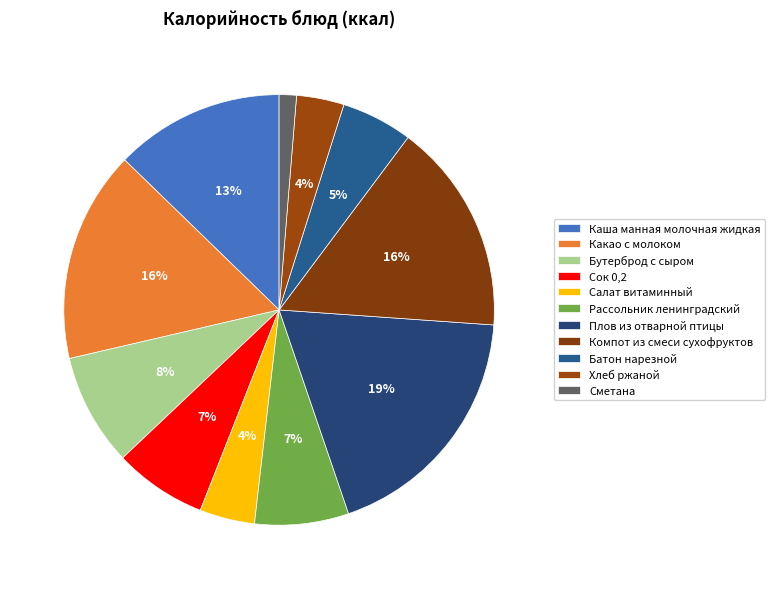

What percentage is NOT represented by Плов из отварной птицы?

81.3%